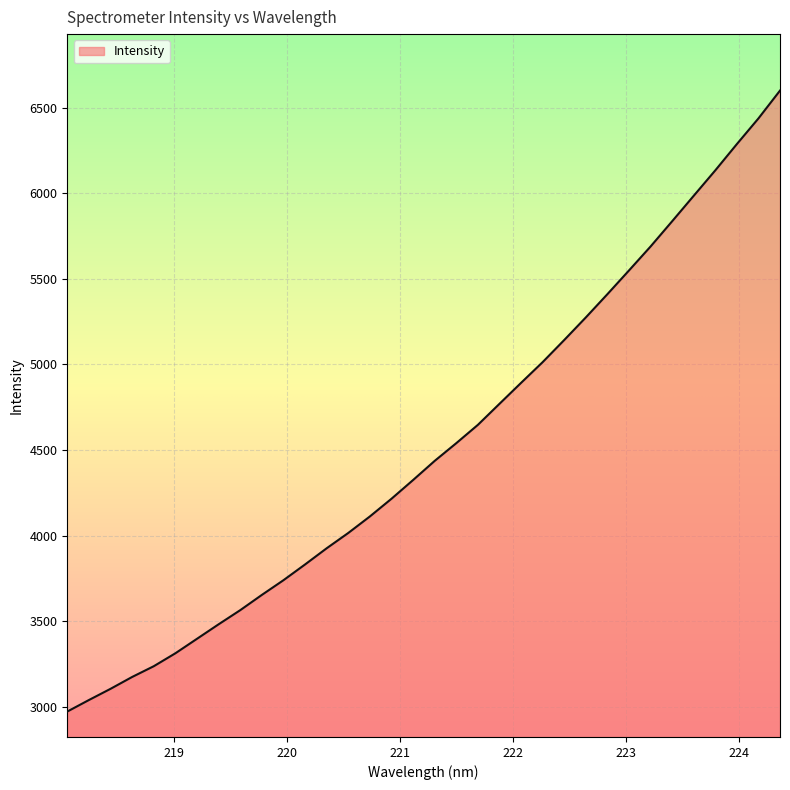

What is the maximum value shown in the chart?

6600.6